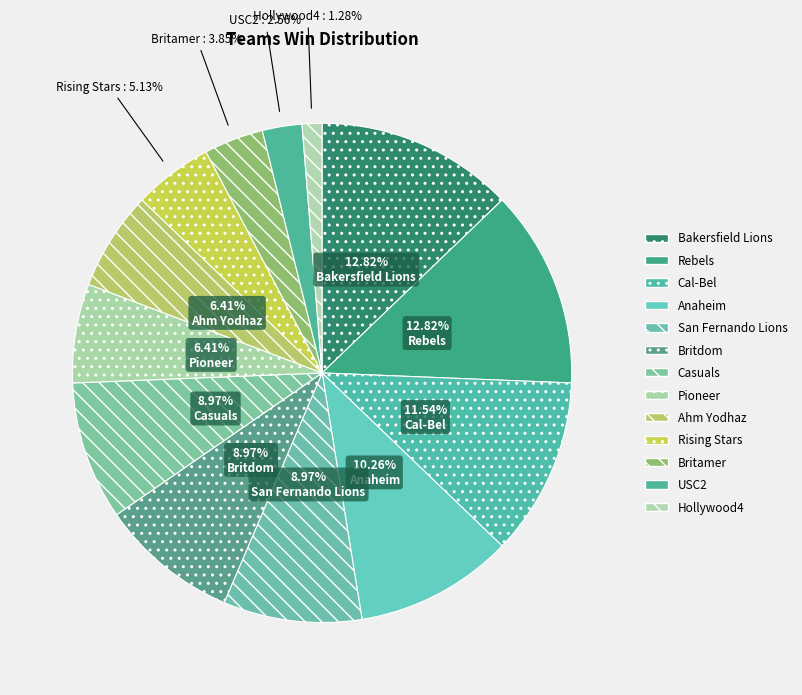

Combined, what portion of the pie is Anaheim and Hollywood4?

11.5%